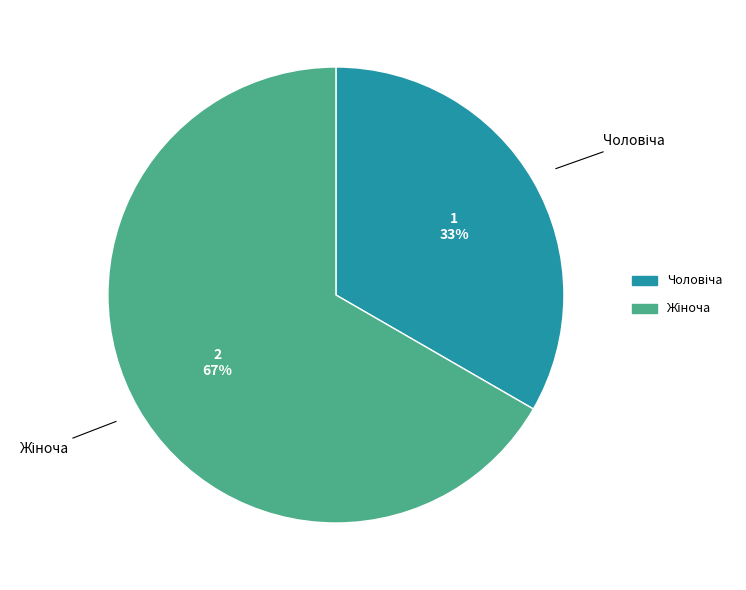

Does any single category account for the majority?

Yes